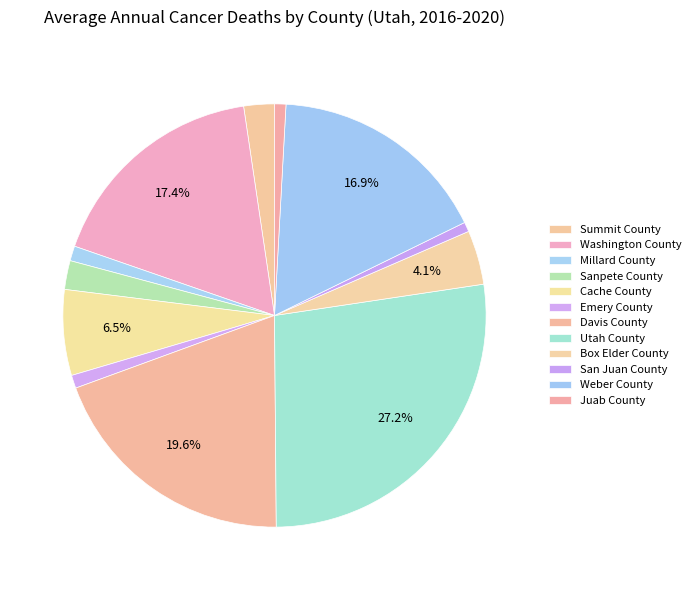

Is there any slice that represents more than half of the pie?

No